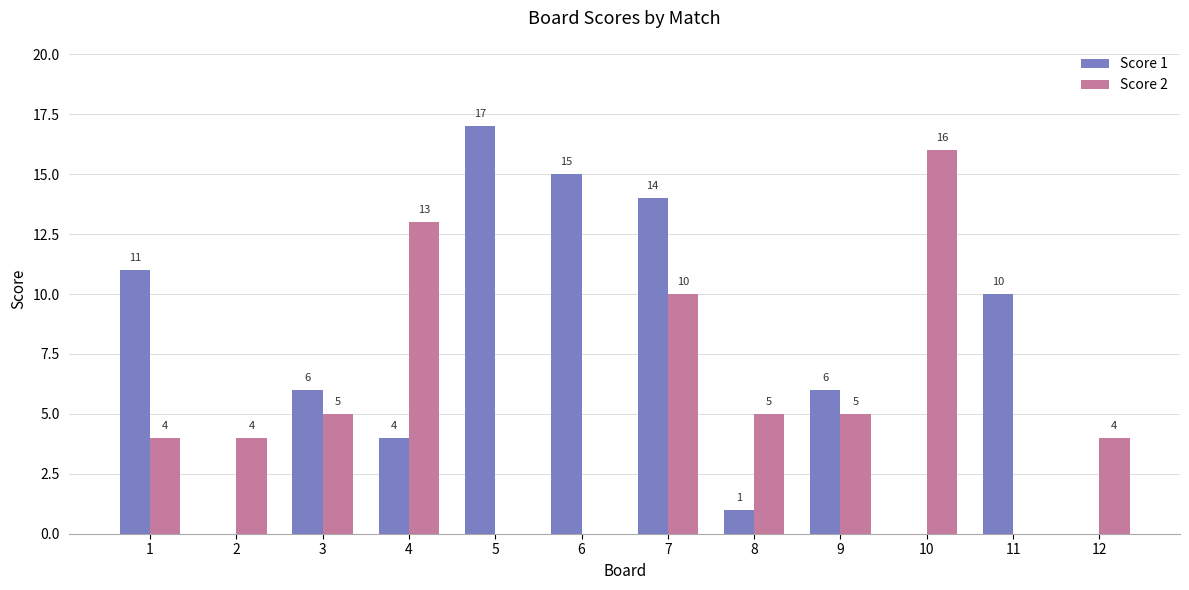

Reading left to right, list all the values displayed in this chart.

Score 1: 11	0	6	4	17	15	14	1	6	0	10	0
Score 2: 4	4	5	13	0	0	10	5	5	16	0	4